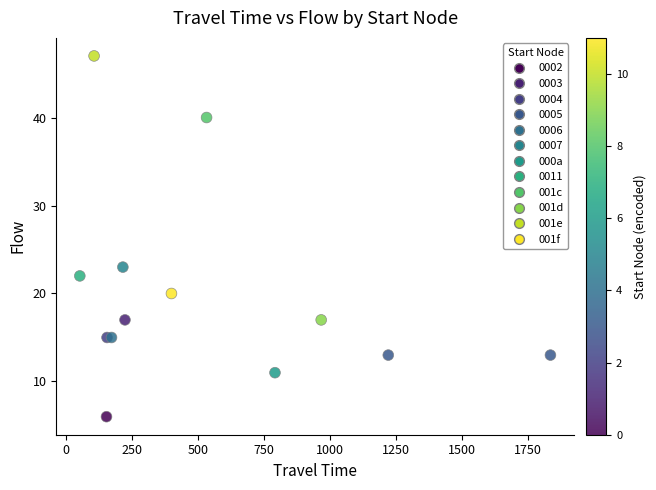

What Y value in the scatter plot is closest to 26?

23